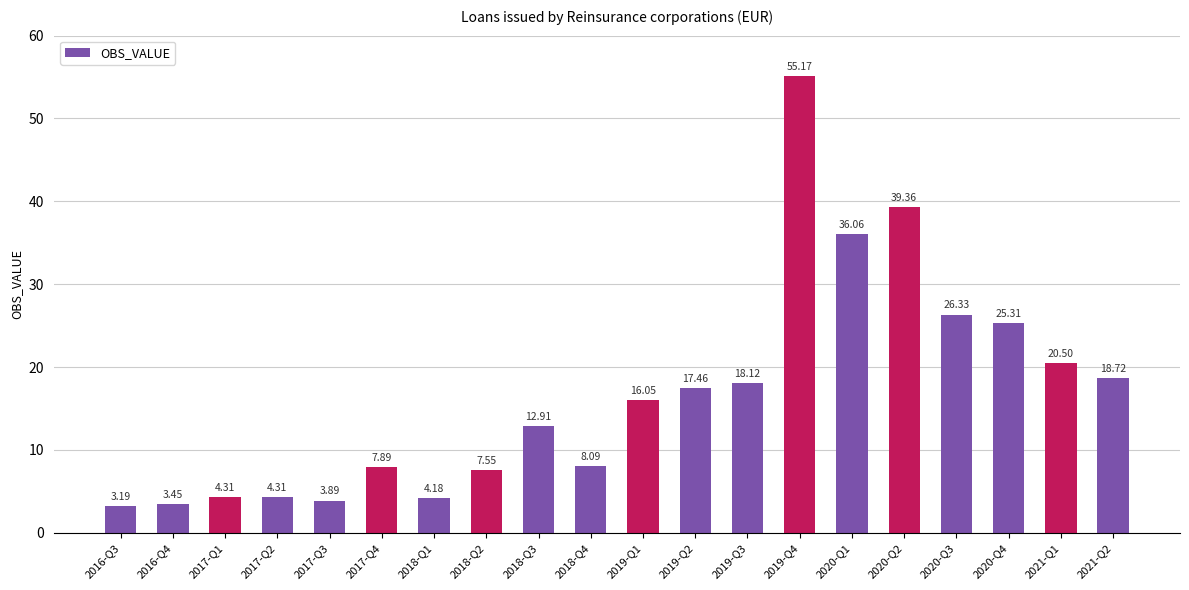

What is the sum of the values at 2019-Q1 and 2018-Q1?

20.2